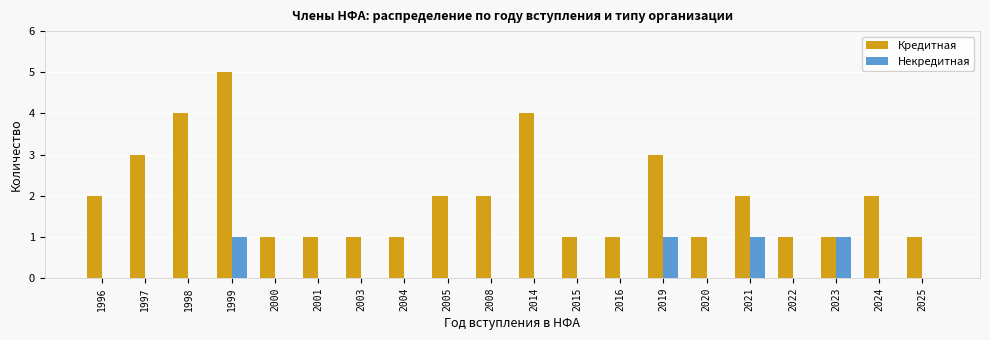

Are the bars horizontal?

No